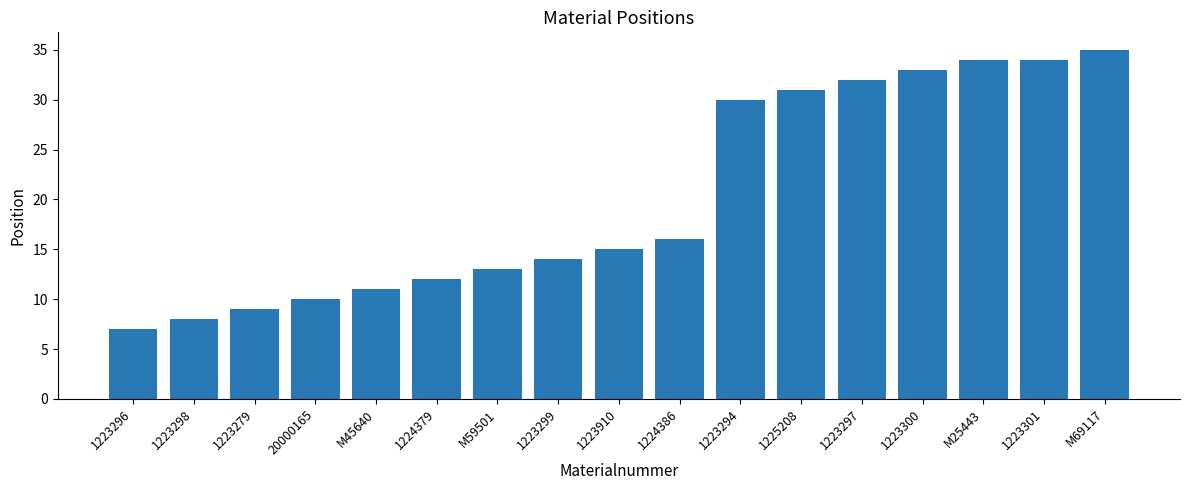

The value at 1223296 is 12. True or false?

False